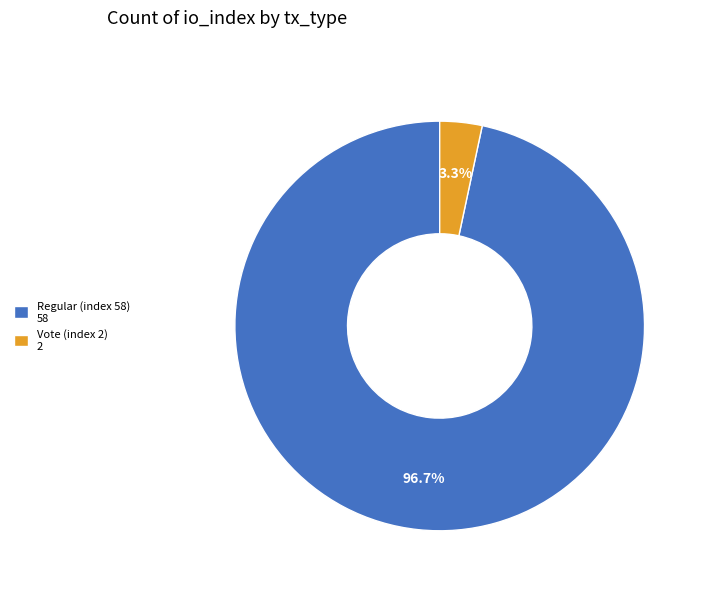

What is the total percentage of Vote (index 2) and Regular (index 58)?

100.0%